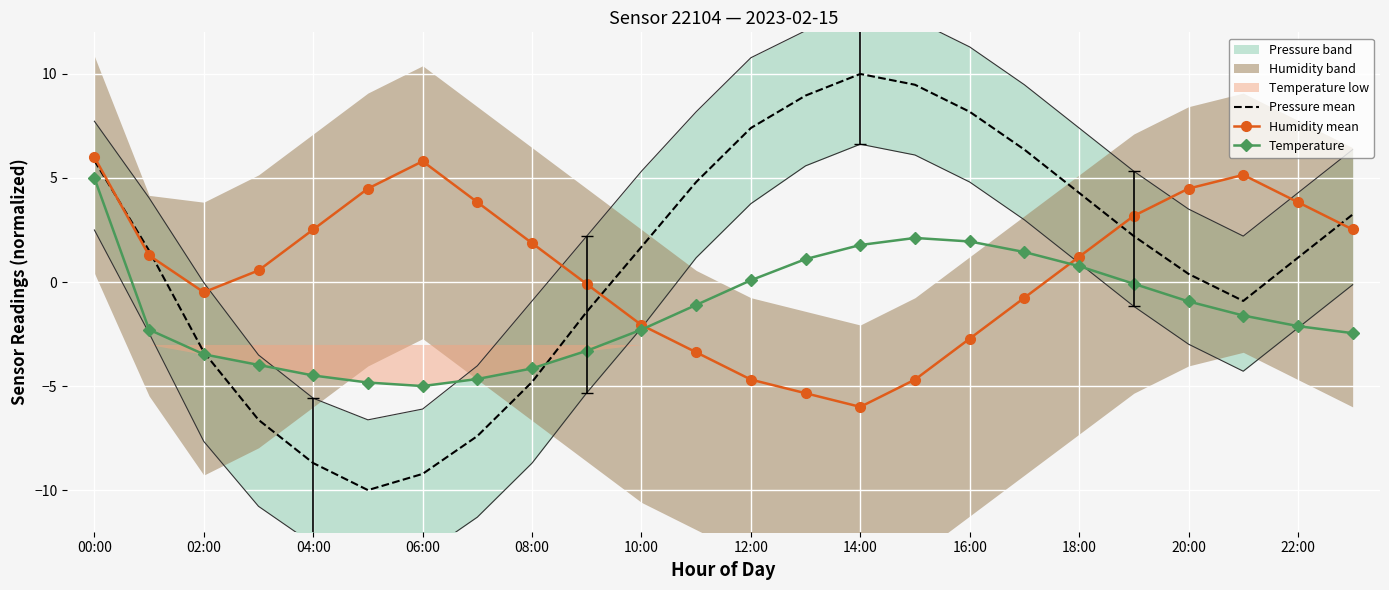

What is the highest value of the Pressure mean series?

10.0